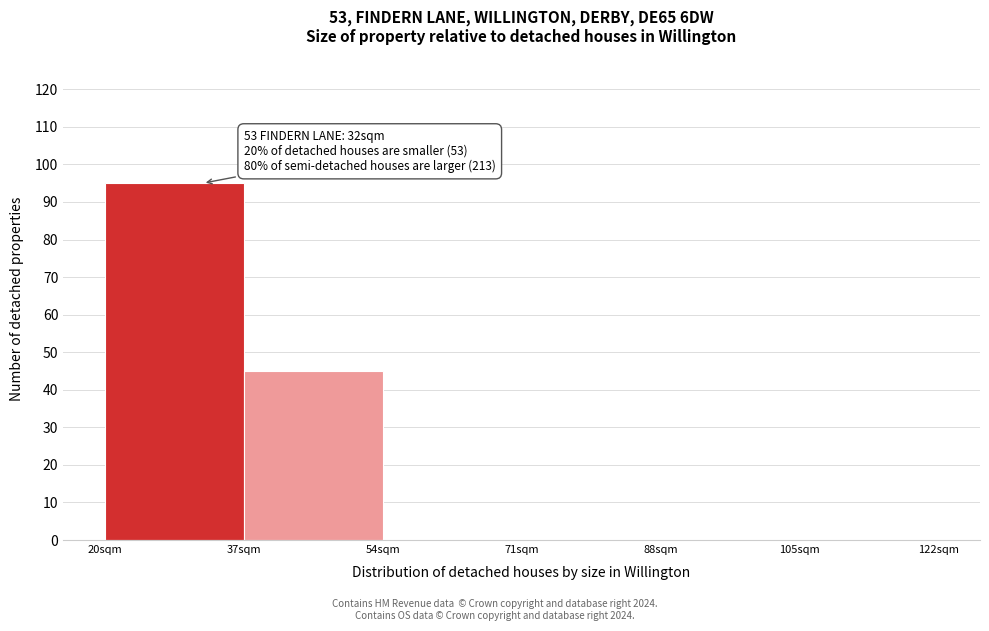

Over which range of the x-axis is the bar tallest?

20 to 37